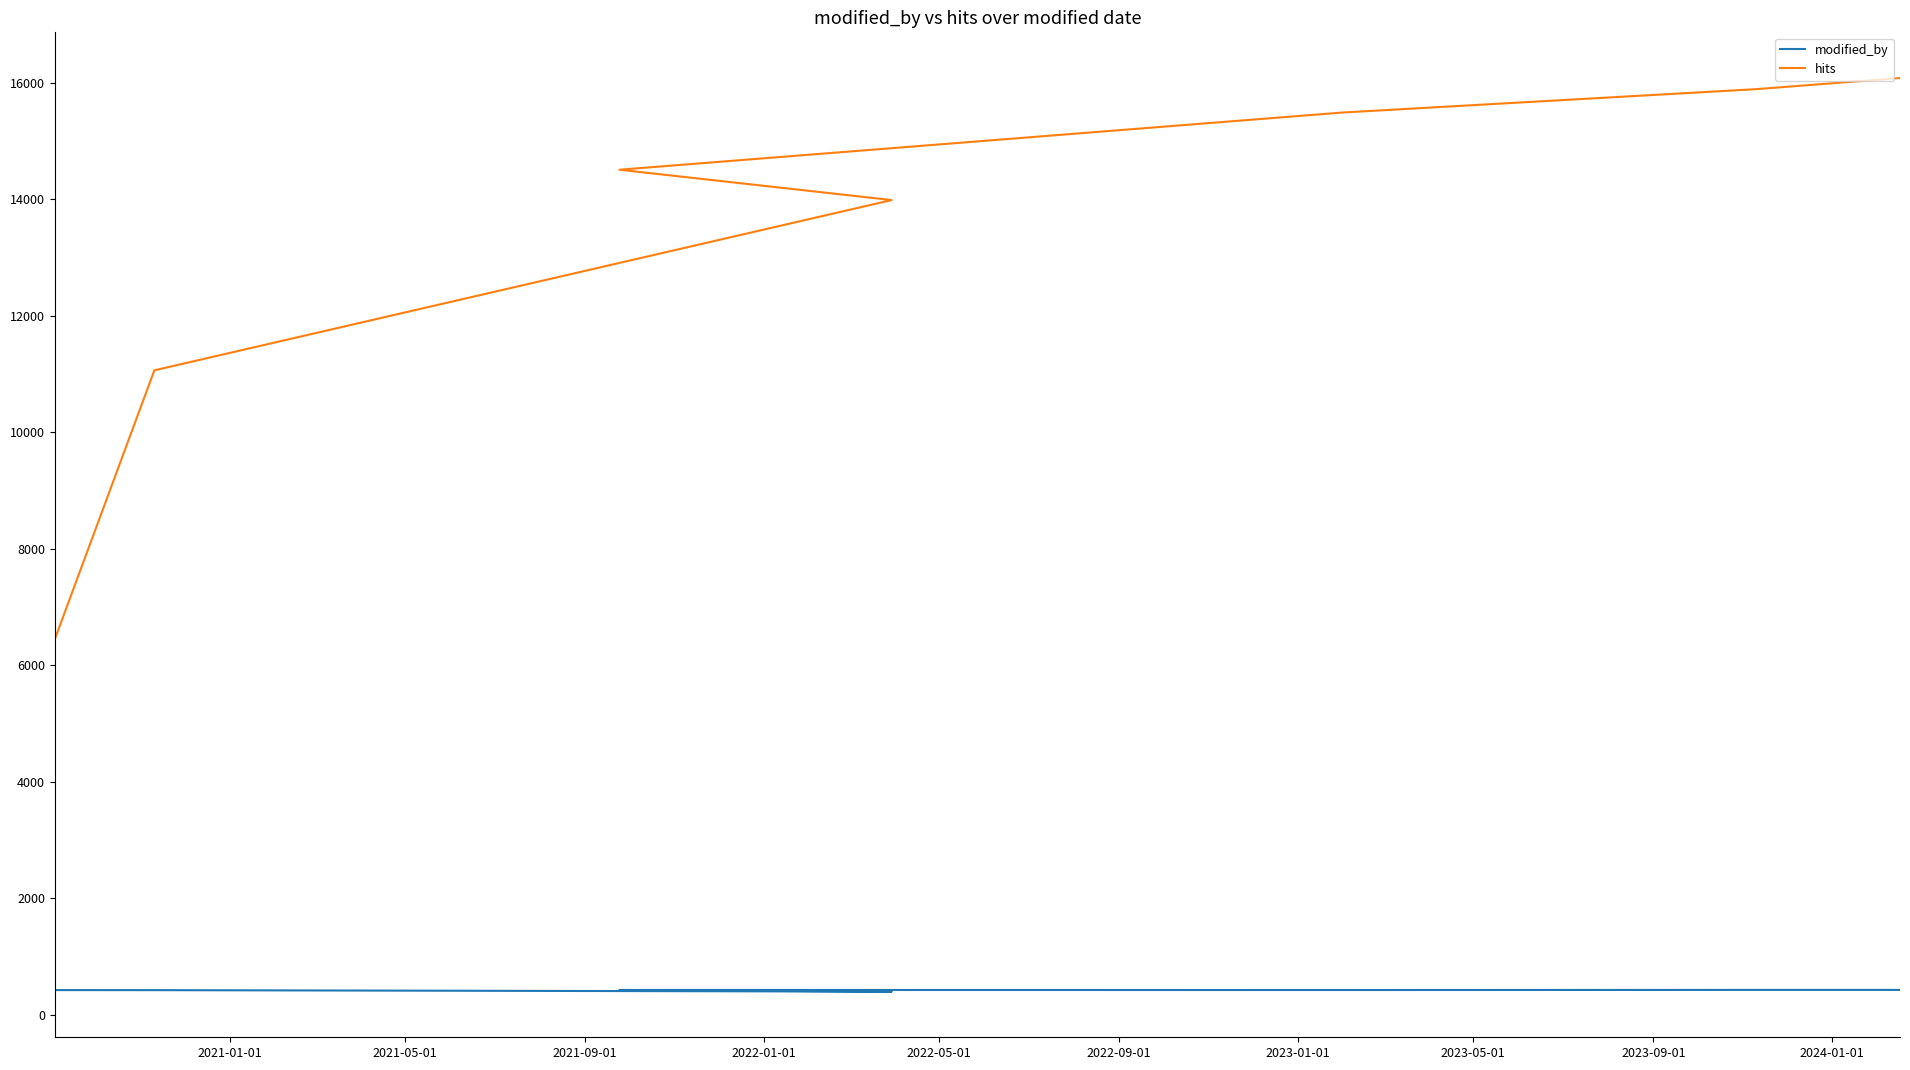

Read the modified_by value at 2021-09-01, to the nearest 5.

425